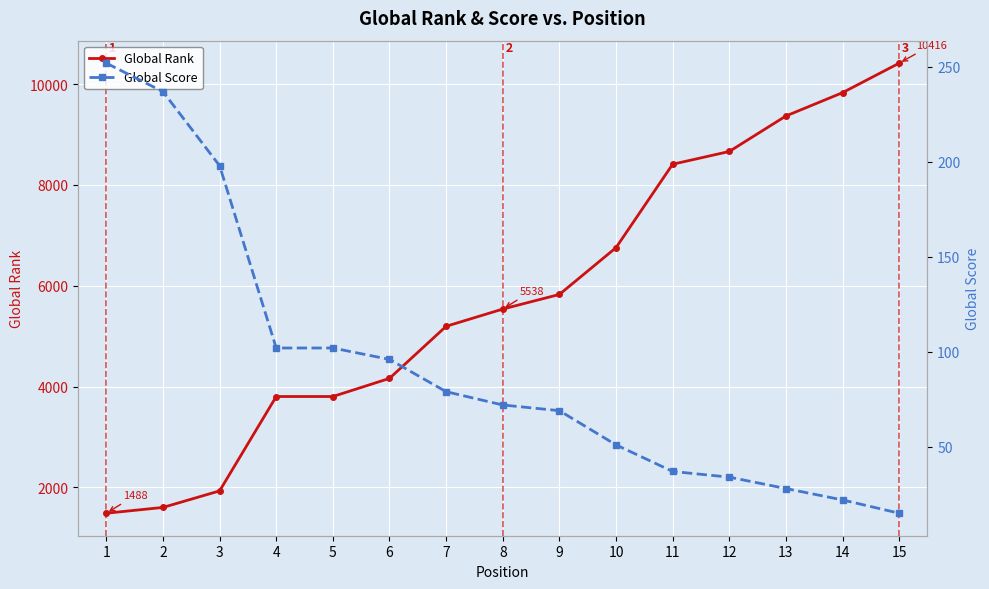

What is the sum of all Global Rank values?

86799